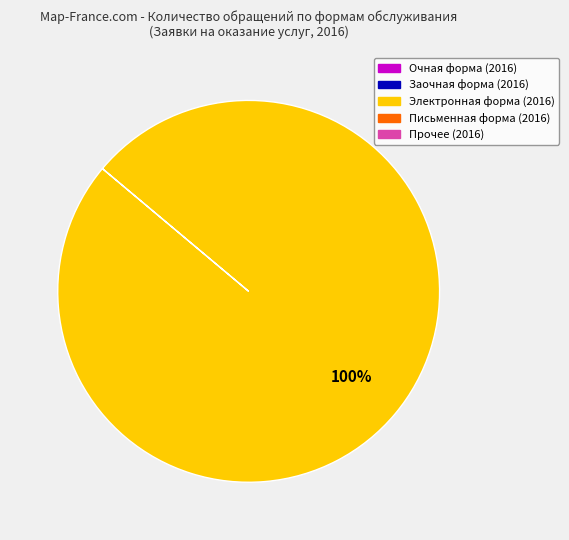

How many segments does this pie chart have?

1